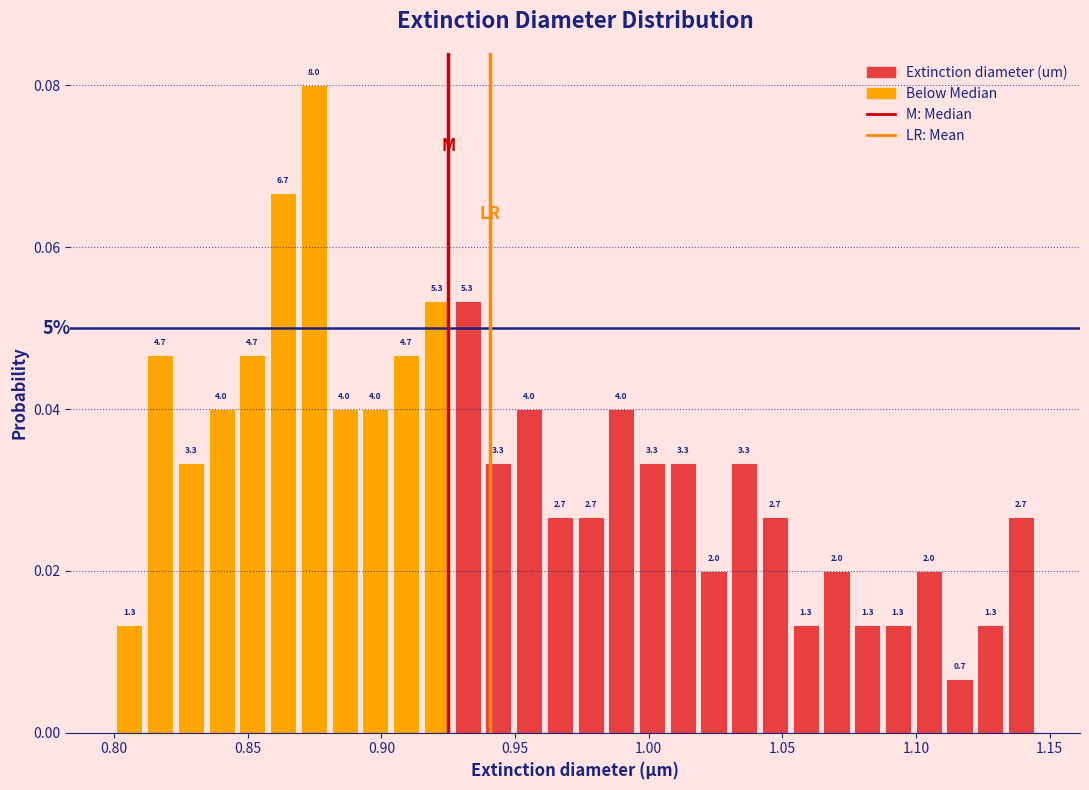

Around what value on the x-axis is the tallest bar? Give the approximate position of its centre, as read against the axis.

0.875